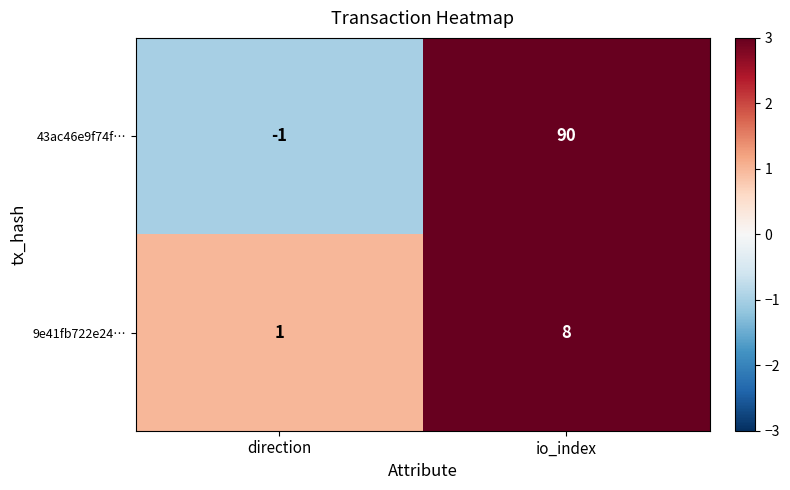

At which label does 43ac46e9f74f… reach its minimum?

direction